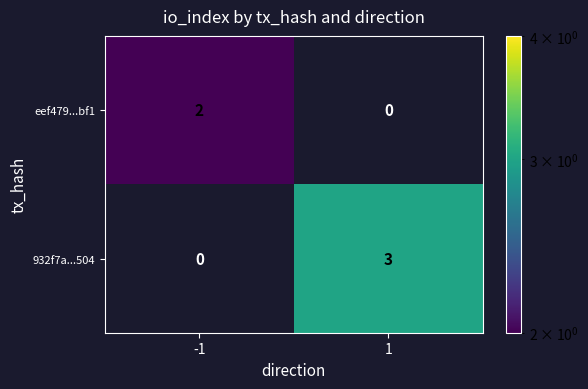

Which series has the largest total across all categories?

932f7a...504